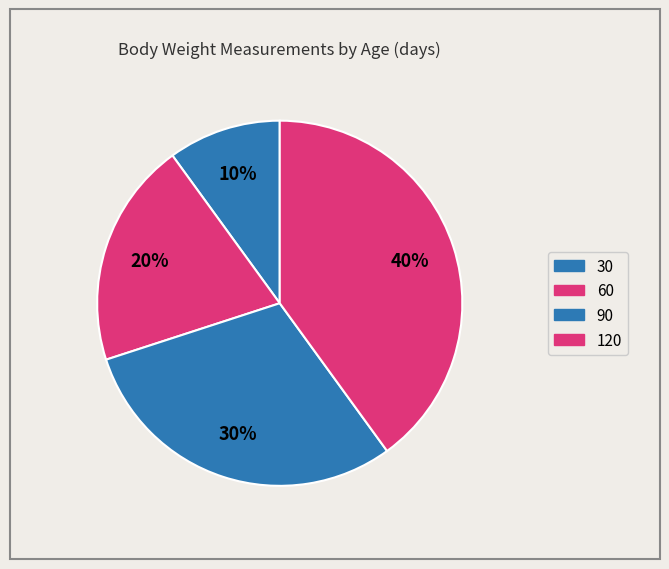

To the nearest percent, what is the combined percentage of 120 and 60?

60%